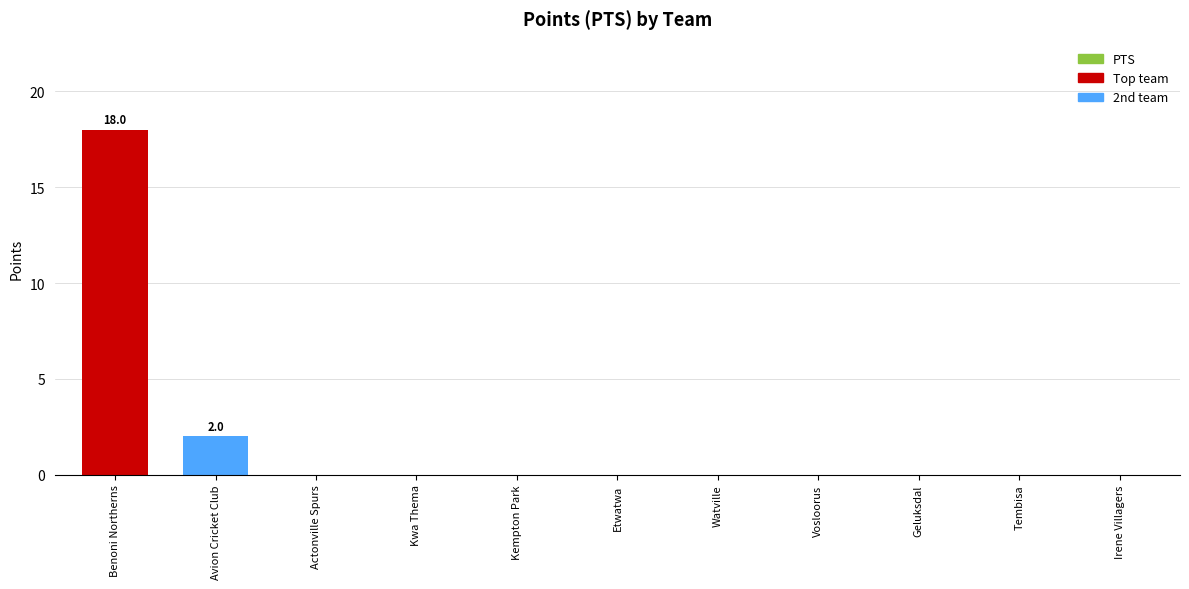

The chart shows a value of 23 at Benoni Northerns. True or false?

False